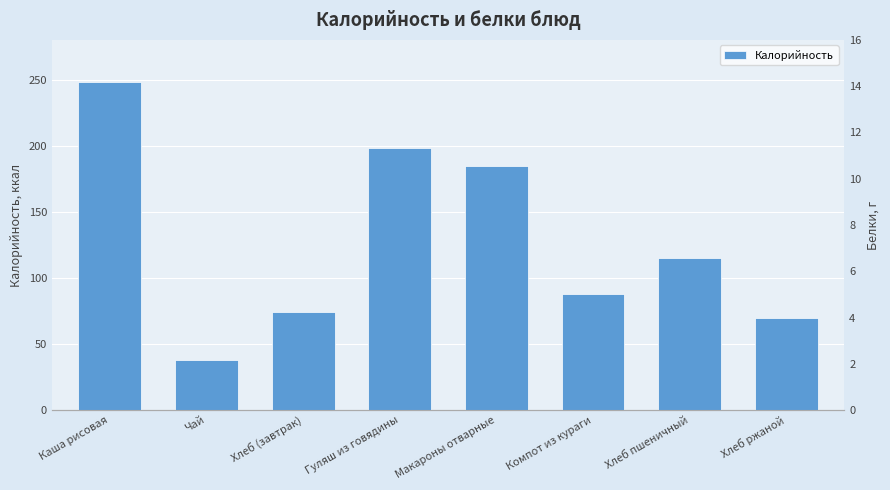

What is the difference between the maximum and second lowest values?

178.0